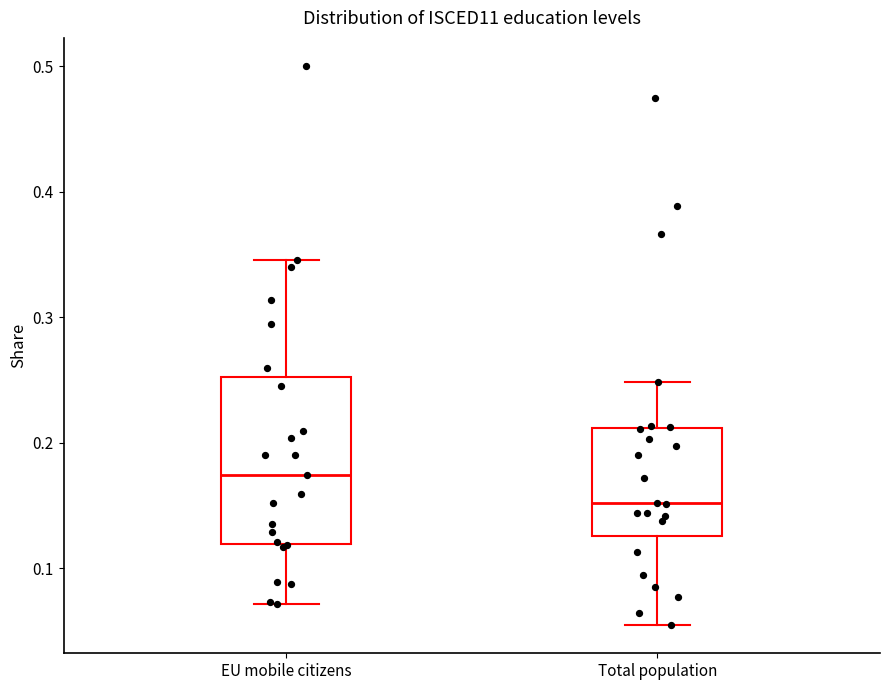

Reading left to right, read every box against the y-axis: the position of its median line, the range the box covers, and the ends of its whiskers. The values are not printed on the chart, so give them approximately, as read against the axis.

EU mobile citizens: median 0.17, box 0.12 to 0.25, whiskers 0.07 to 0.35
Total population: median 0.15, box 0.13 to 0.21, whiskers 0.05 to 0.25